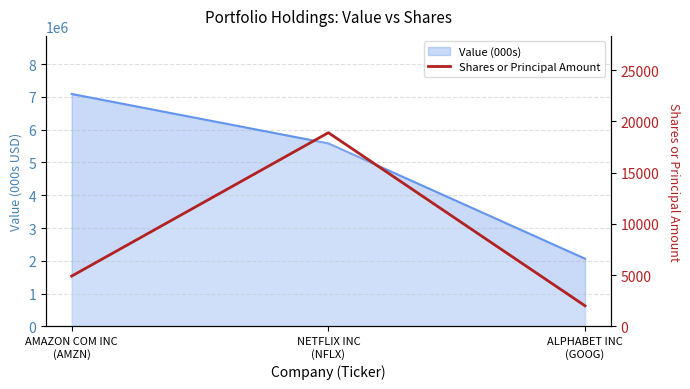

Reading left to right, list all the values displayed in this chart.

4900	18900	2000